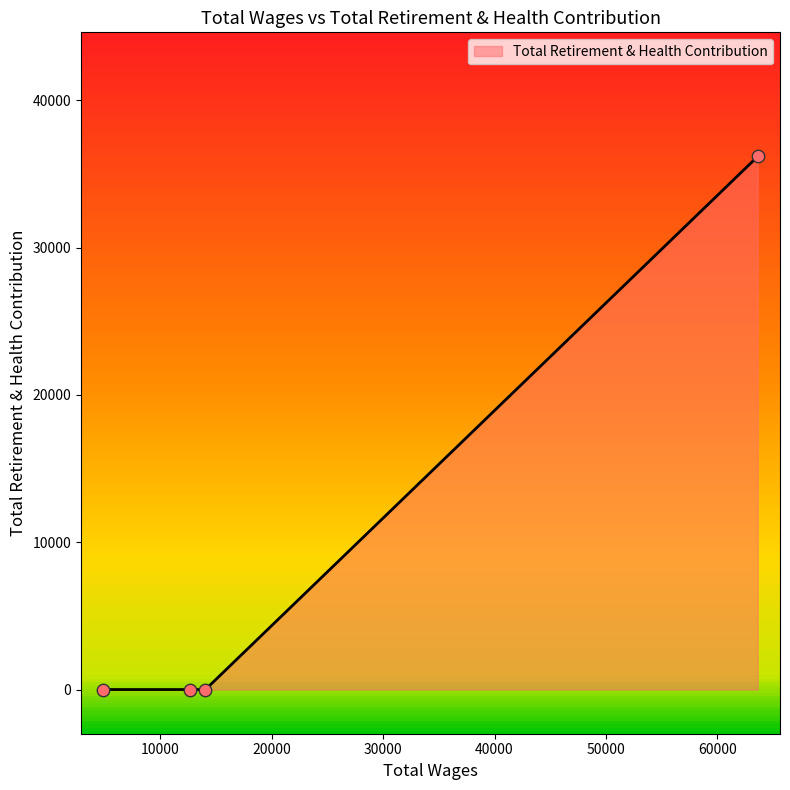

True or false: the data has more than 1 interior local peaks.

False